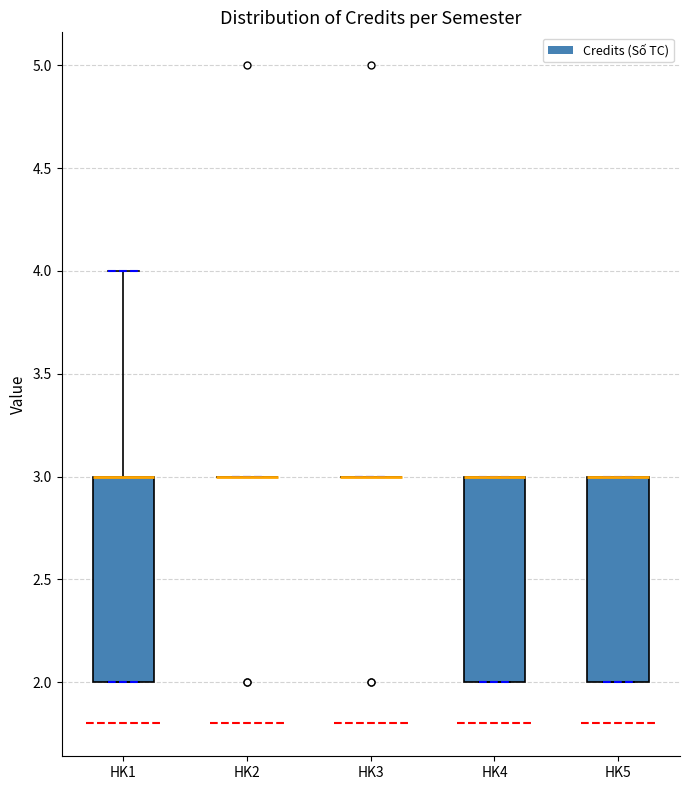

Reading left to right, transcribe this box plot: for each box, give where its median line is, the range the box spans, and where its two whiskers end, as read against the y-axis. The values are not printed on the chart, so give them approximately, as read against the axis.

HK1: median 3 (drawn on the box's upper edge), box 2 to 3, whiskers 2 to 4
HK2: box collapsed to a line at 3, whiskers 3 to 3
HK3: box collapsed to a line at 3, whiskers 3 to 3
HK4: median 3 (drawn on the box's upper edge), box 2 to 3, whiskers 2 to 3
HK5: median 3 (drawn on the box's upper edge), box 2 to 3, whiskers 2 to 3